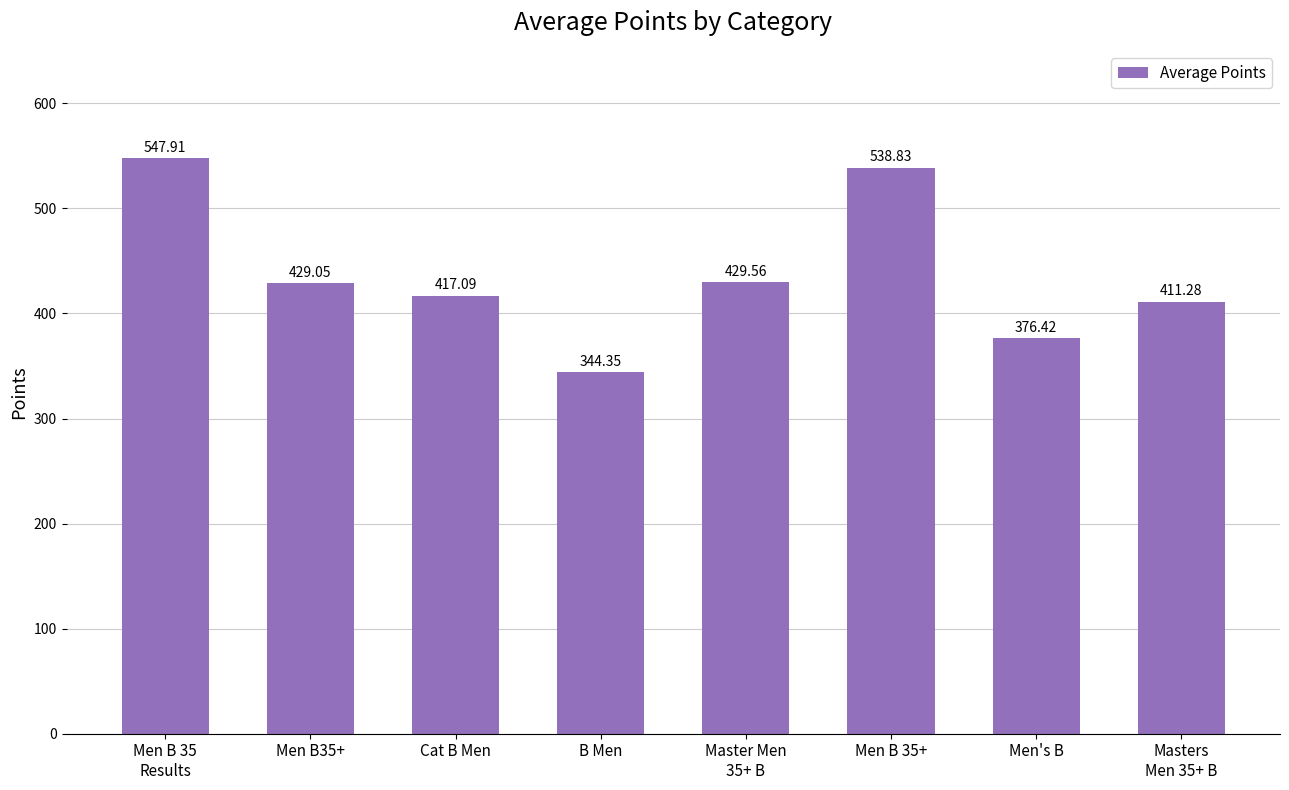

What is the ratio of the value at Men B 35+ to the value at Men B 35
Results?

1.0